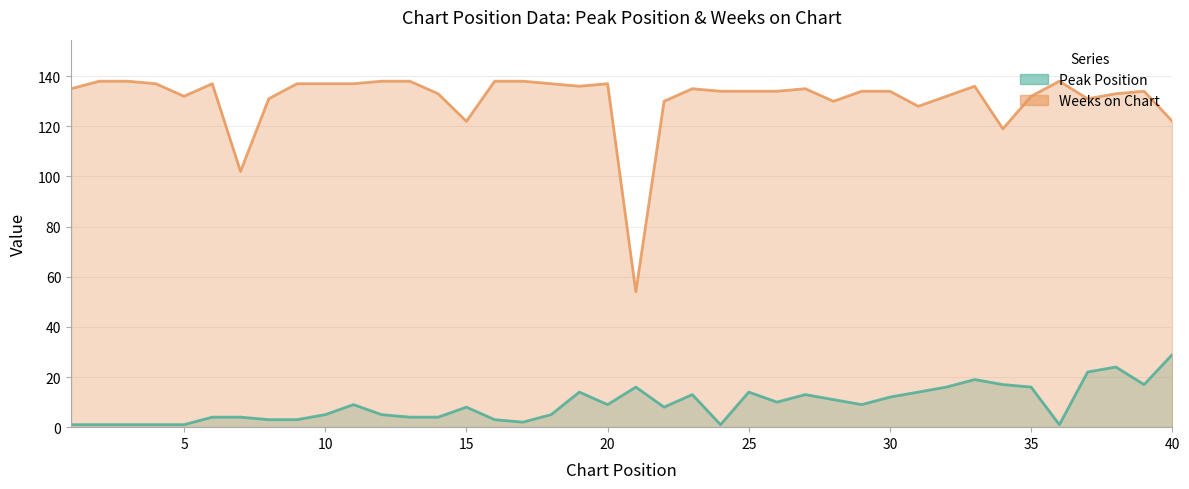

Reading left to right, what are all the values shown in this chart?

Peak Position: 1	1	1	1	1	4	4	3	3	5	9	5	4	4	8	3	2	5	14	9	16	8	13	1	14	10	13	11	9	12	14	16	19	17	16	1	22	24	17	29
Weeks on Chart: 135	138	138	137	132	137	102	131	137	137	137	138	138	133	122	138	138	137	136	137	54	130	135	134	134	134	135	130	134	134	128	132	136	119	132	138	131	133	134	122